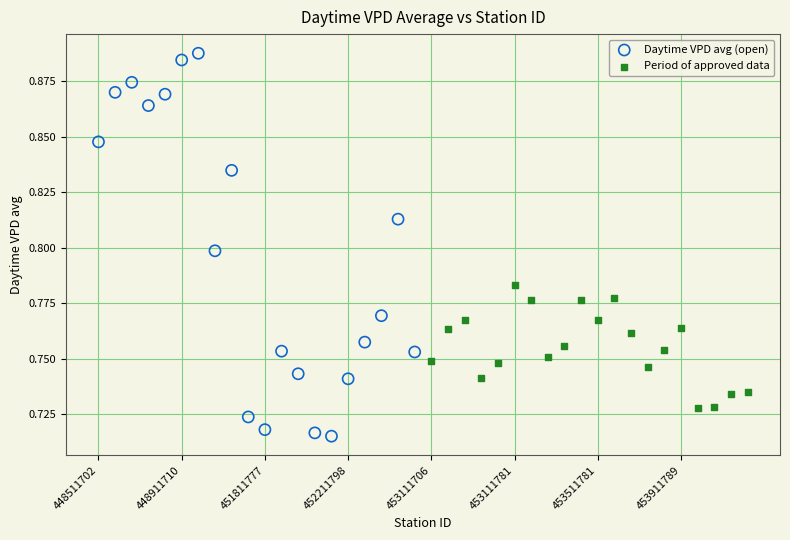

Which series has the widest spread of Y values?

Daytime VPD avg (open)